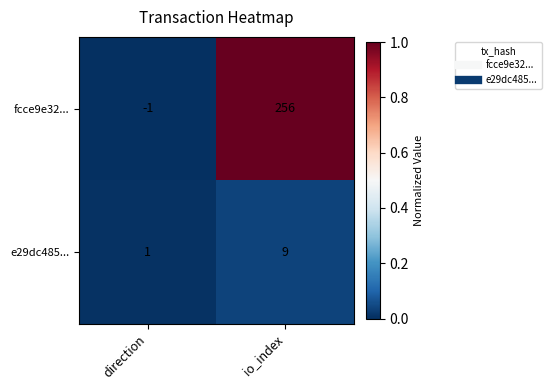

Reading left to right, list all the values displayed in this chart.

fcce9e32...: direction=-1	io_index=256
e29dc485...: direction=1	io_index=9